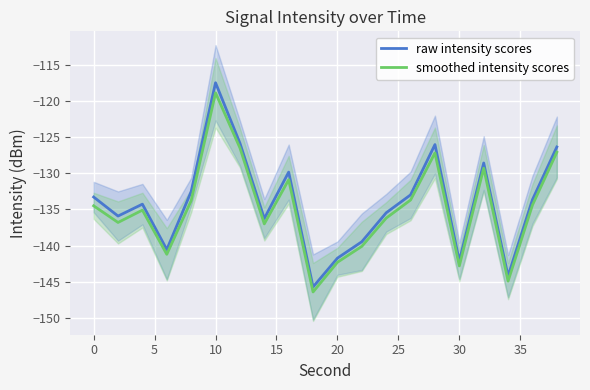

Does the chart display data point markers on the line(s)?

No